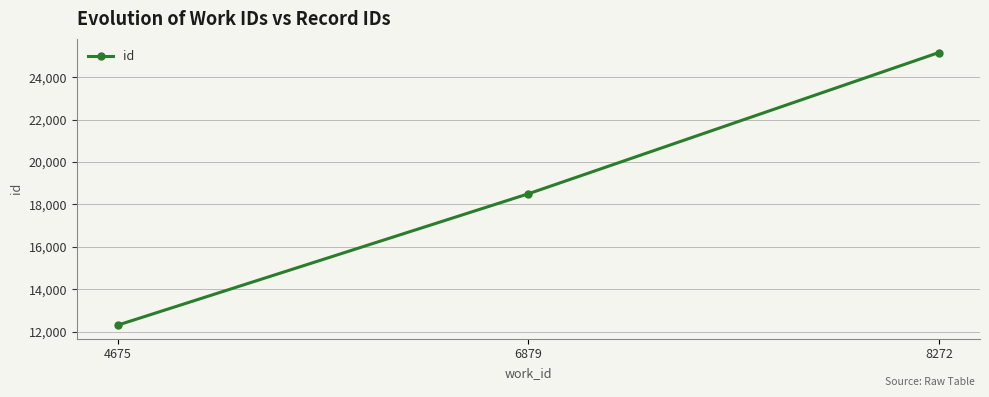

Between 8272 and 6879, which is larger?

8272